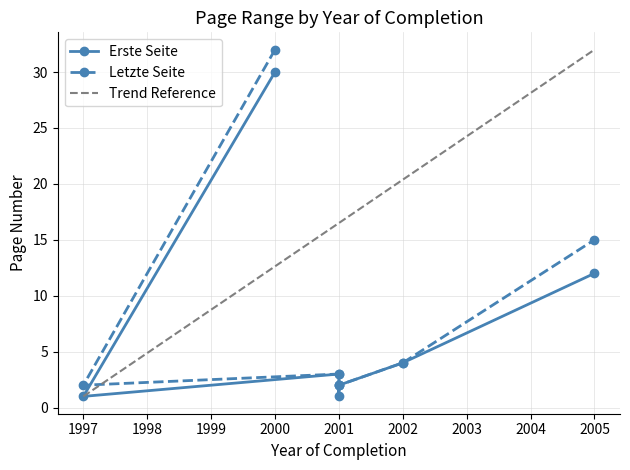

What is the maximum value for Erste Seite?

30